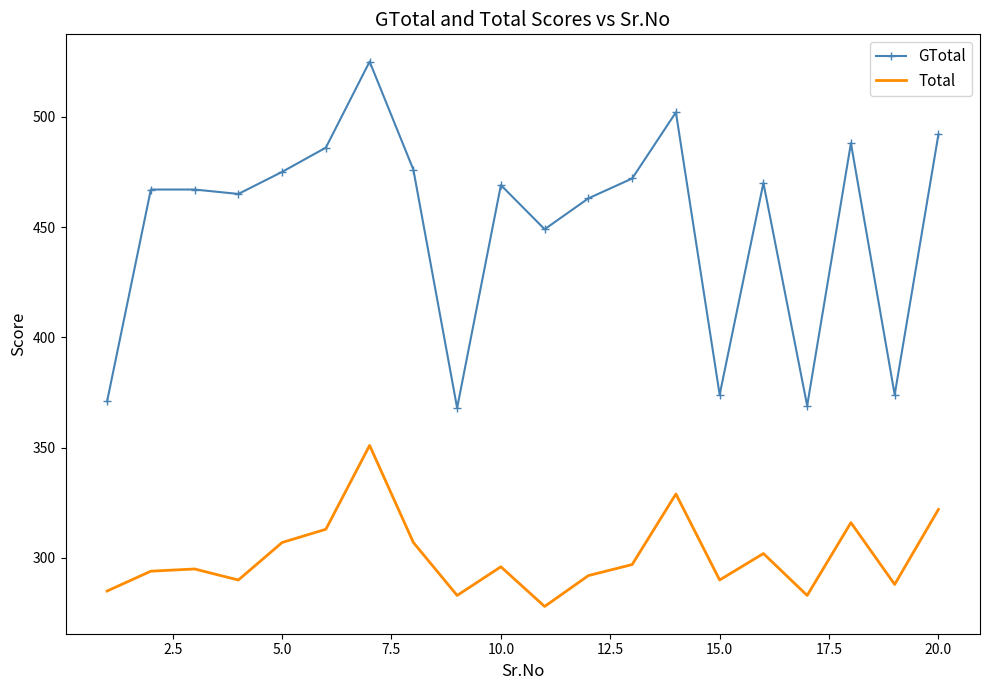

True or false: GTotal and Total cross at least once.

False